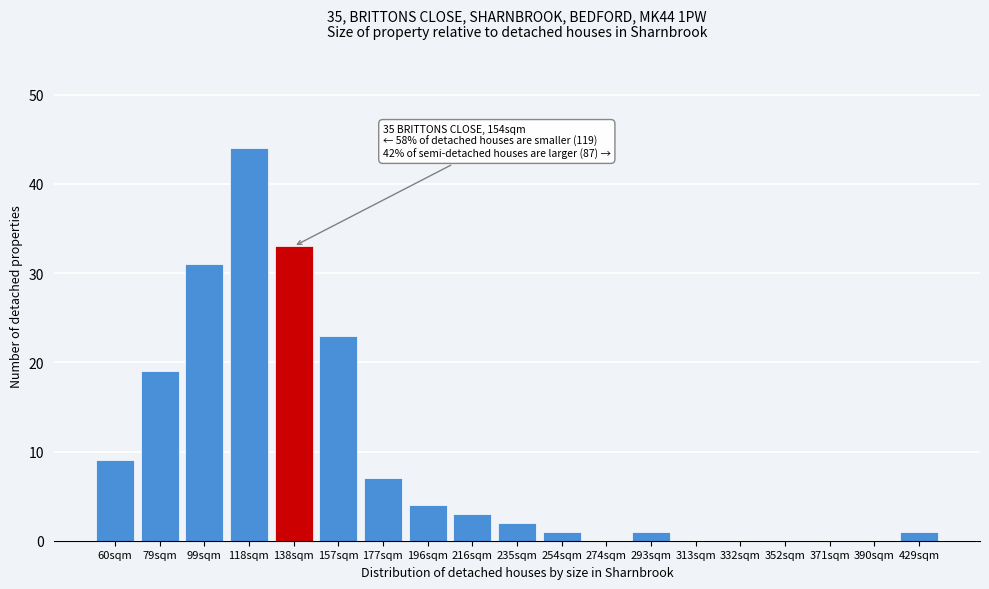

Reading left to right, what are all the values shown in this chart?

60sqm=9	79sqm=19	99sqm=31	118sqm=44	138sqm=33	157sqm=23	177sqm=7	196sqm=4	216sqm=3	235sqm=2	254sqm=1	274sqm=0	293sqm=1	313sqm=0	332sqm=0	352sqm=0	371sqm=0	390sqm=0	429sqm=1